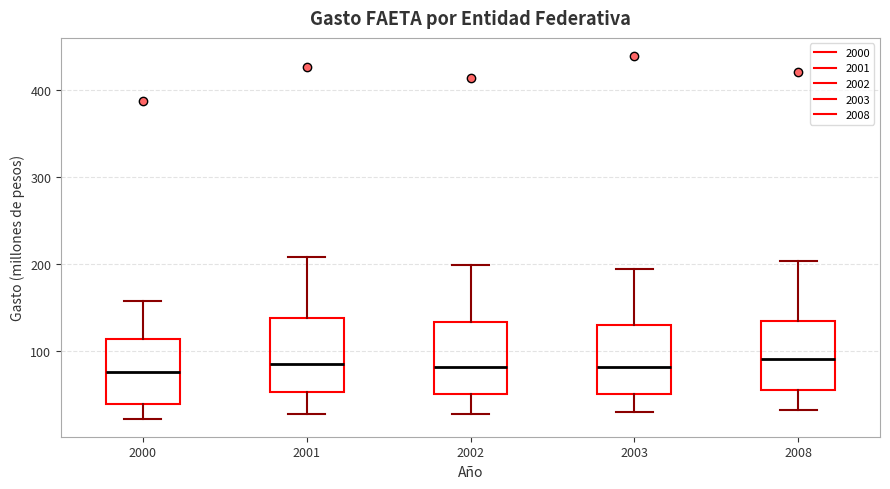

Reading left to right, transcribe this box plot: for each box, give where its median line is, the range the box spans, and where its two whiskers end, as read against the y-axis. The values are not printed on the chart, so give them approximately, as read against the axis.

2000: median 80, box 40 to 110, whiskers 20 to 160
2001: median 90, box 50 to 140, whiskers 30 to 210
2002: median 80, box 50 to 130, whiskers 30 to 200
2003: median 80, box 50 to 130, whiskers 30 to 190
2008: median 90, box 60 to 140, whiskers 30 to 200